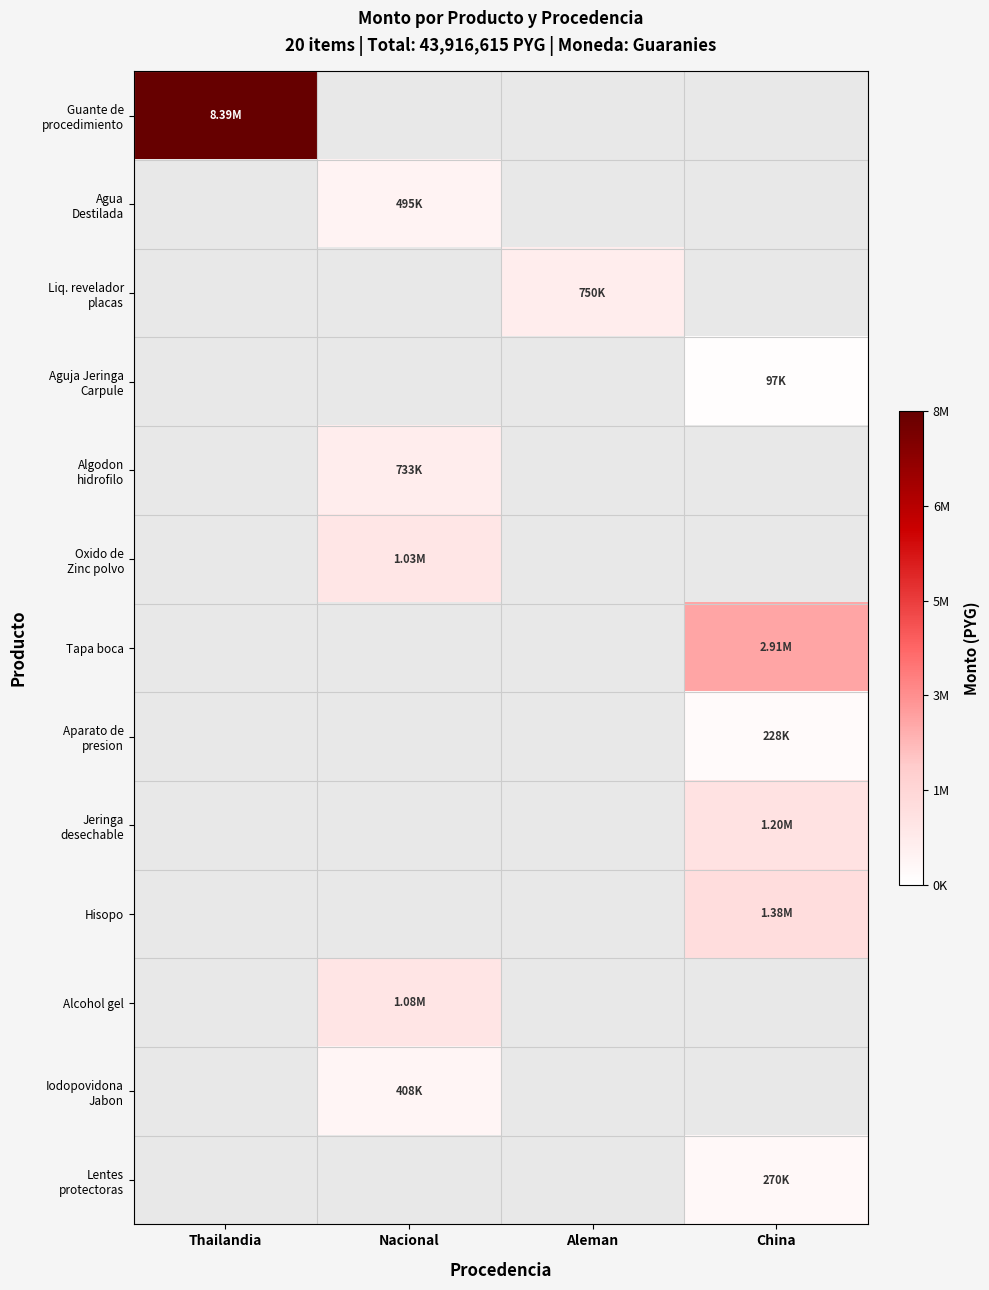

Which series has the largest range (max minus min)?

Guante de procedimiento